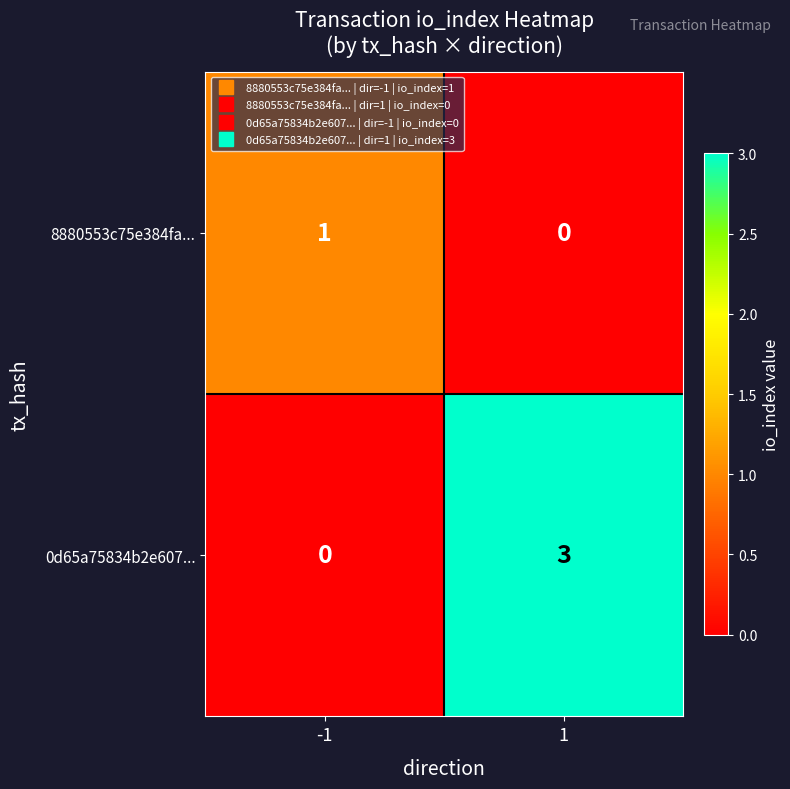

Which series has the widest spread of values?

0d65a75834b2e607...